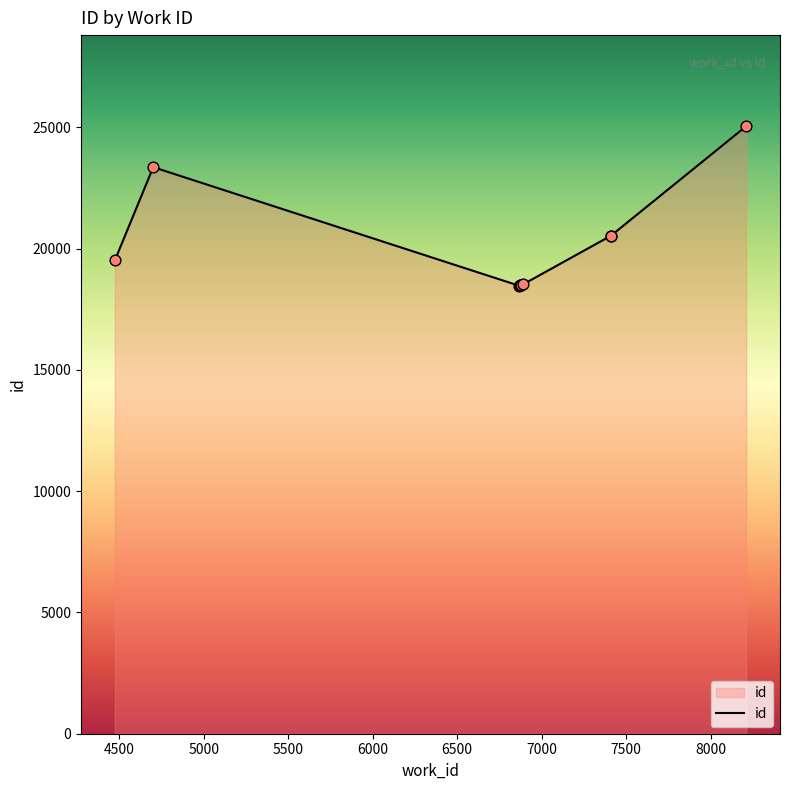

Which has a higher value, 5500 or 4500?

4500